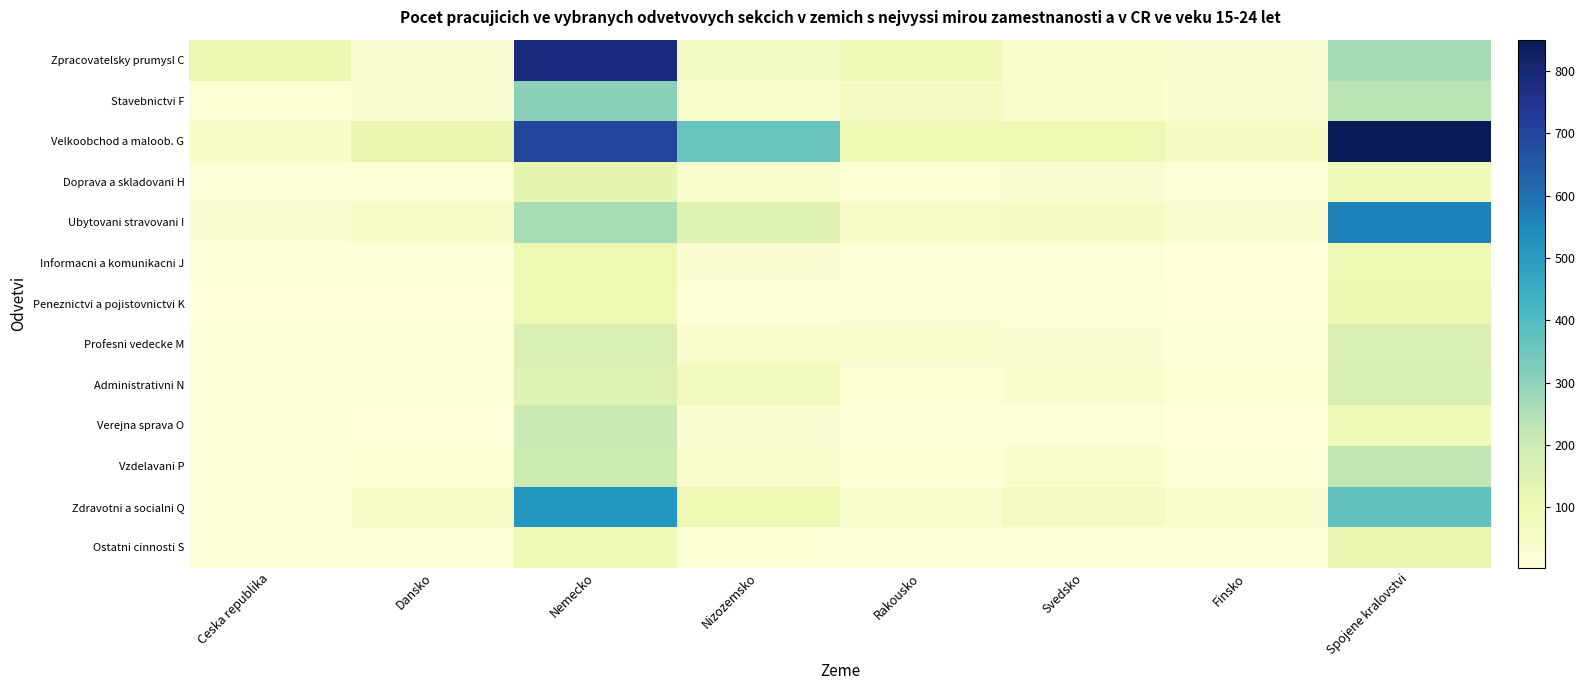

Which category has the highest value across all series?

Spojene kralovstvi